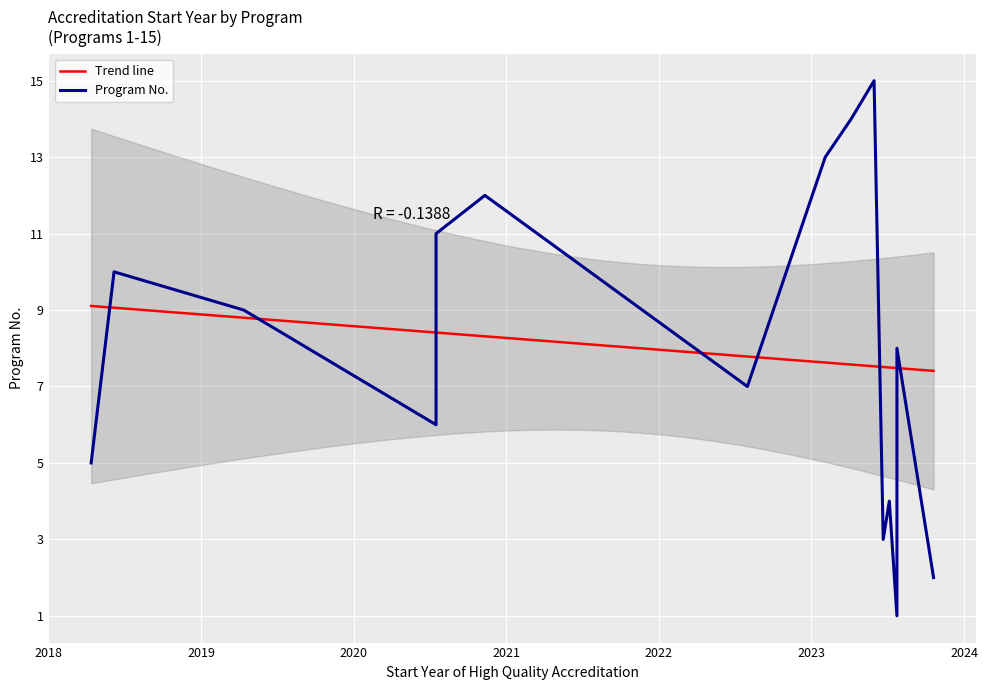

True or false: the data shows 2 at 2023-07-24.

False